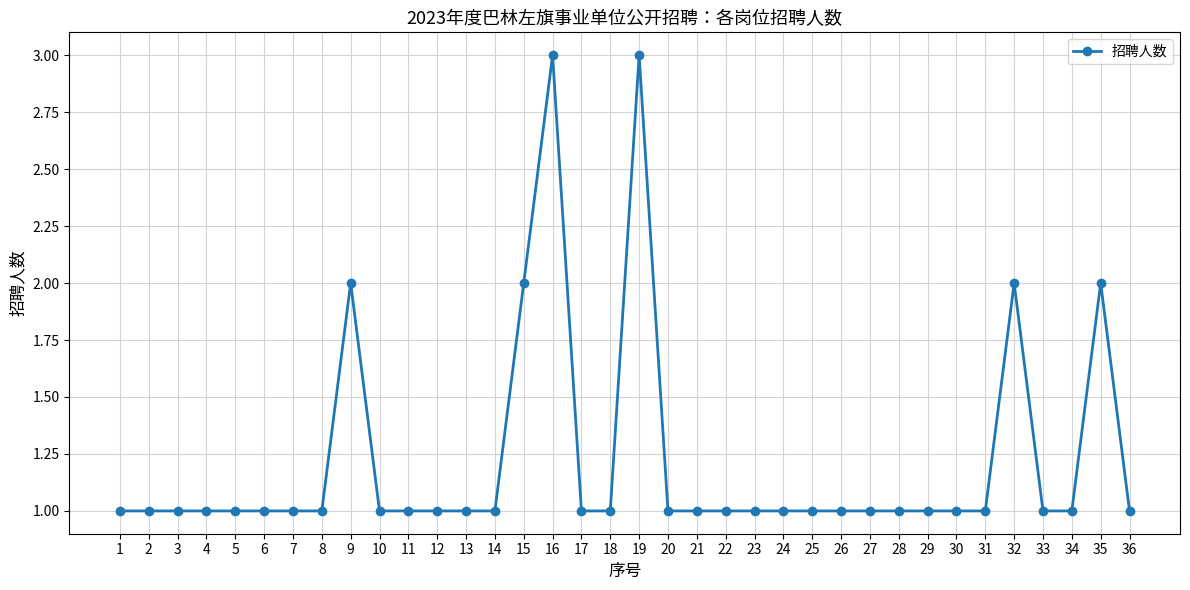

Is this an area chart (filled region under the line)?

No